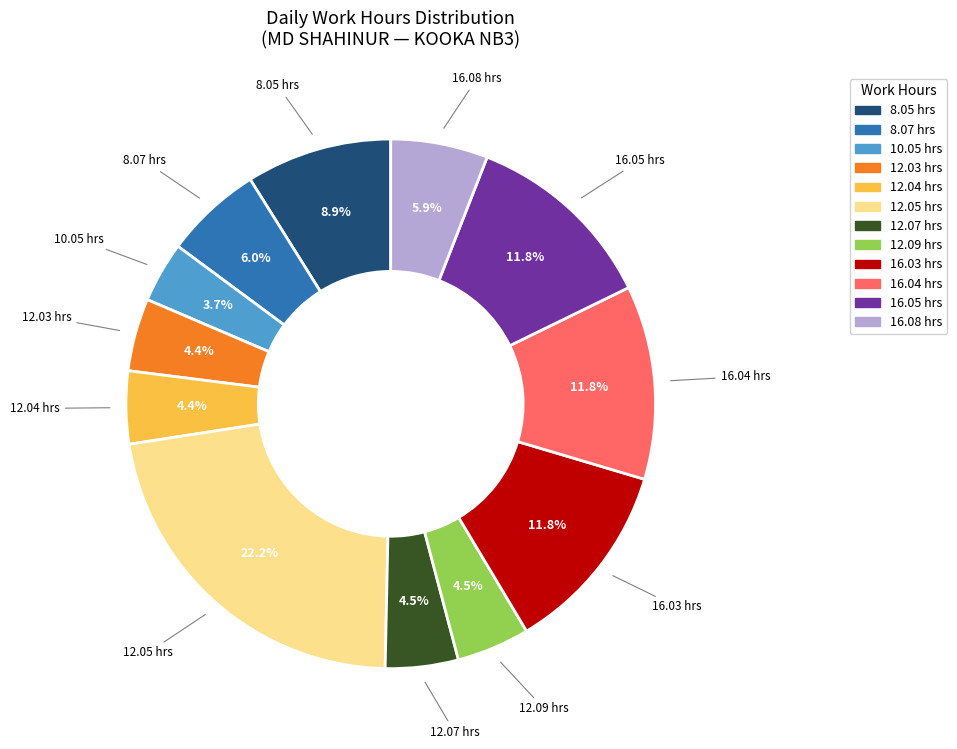

How many segments does this pie chart have?

12